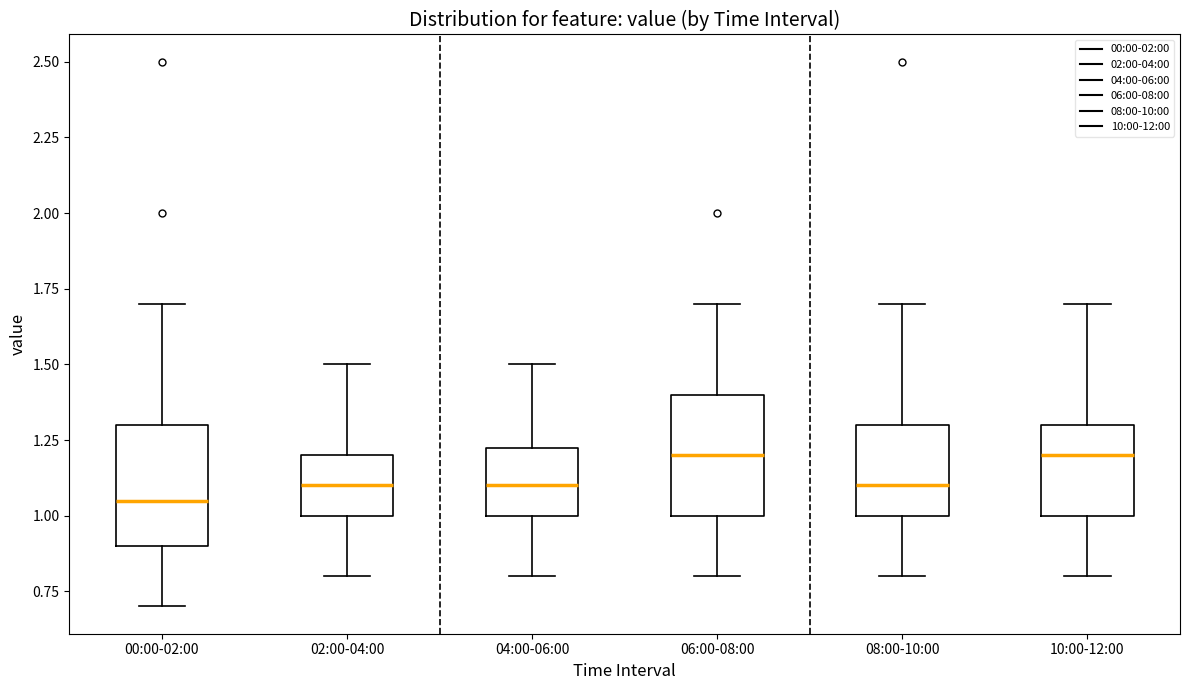

Reading left to right, read every box against the y-axis: the position of its median line, the range the box covers, and the ends of its whiskers. The values are not printed on the chart, so give them approximately, as read against the axis.

00:00-02:00: median 1.05, box 0.90 to 1.30, whiskers 0.70 to 1.70
02:00-04:00: median 1.10, box 1.00 to 1.20, whiskers 0.80 to 1.50
04:00-06:00: median 1.10, box 1.00 to 1.25, whiskers 0.80 to 1.50
06:00-08:00: median 1.20, box 1.00 to 1.40, whiskers 0.80 to 1.70
08:00-10:00: median 1.10, box 1.00 to 1.30, whiskers 0.80 to 1.70
10:00-12:00: median 1.20, box 1.00 to 1.30, whiskers 0.80 to 1.70